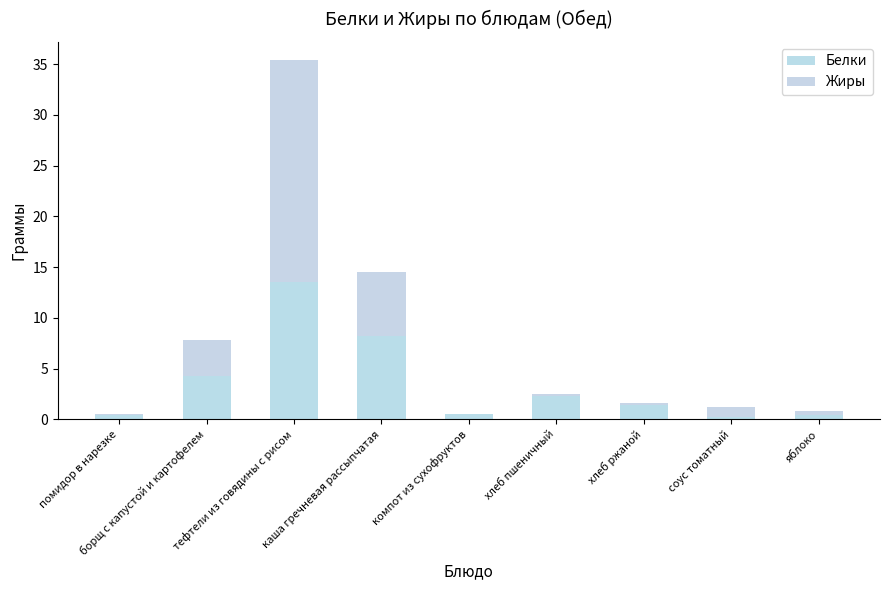

Are the bars horizontal?

No